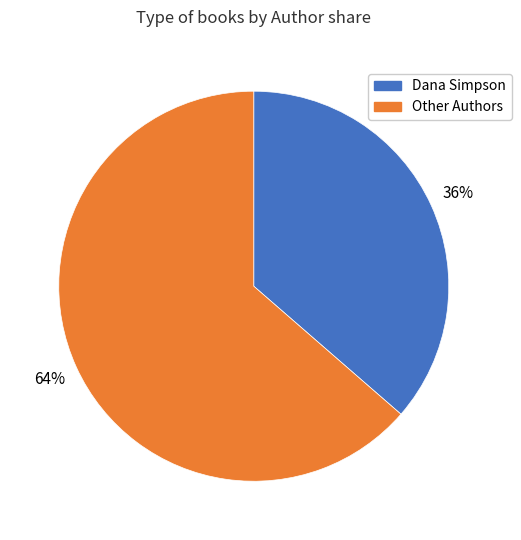

To the nearest percent, what is the average slice percentage?

50%